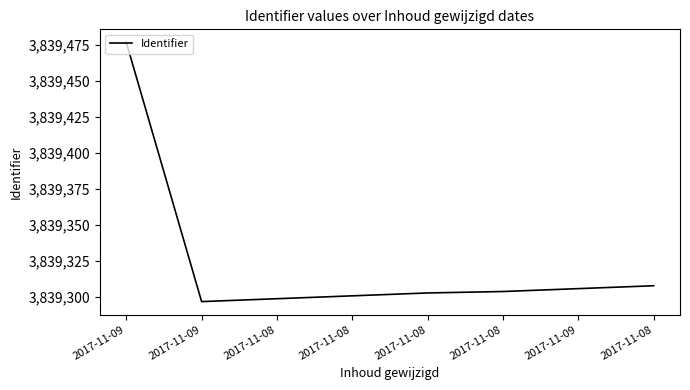

At which label does the data first exceed 3839304?

2017-11-09